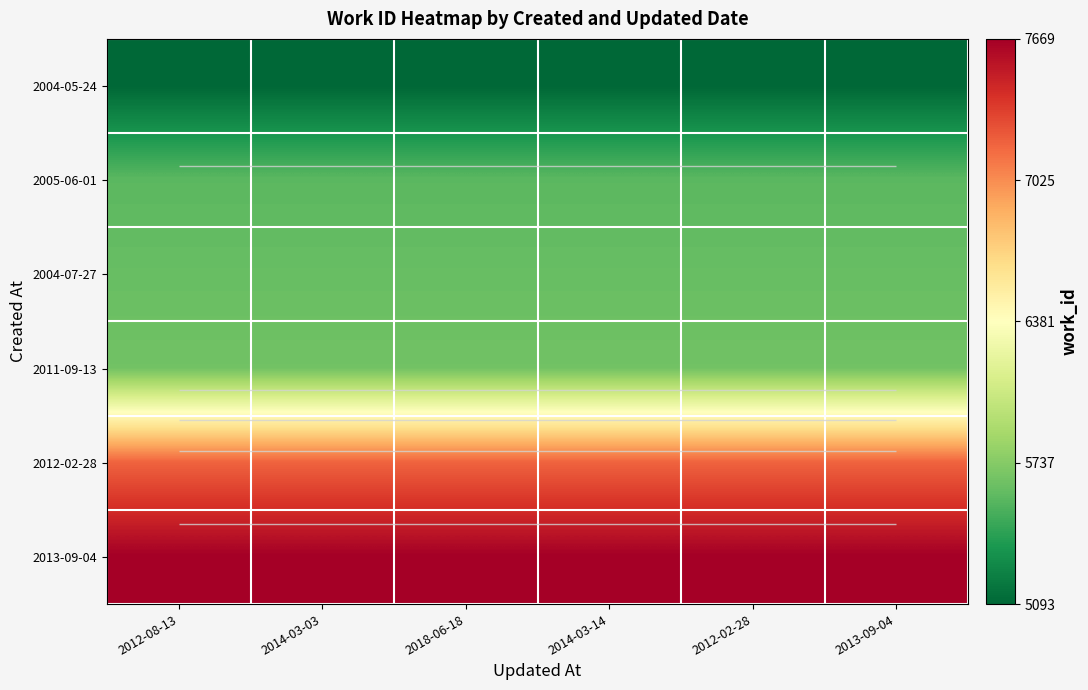

What is the maximum value for 2012-02-28?

7192